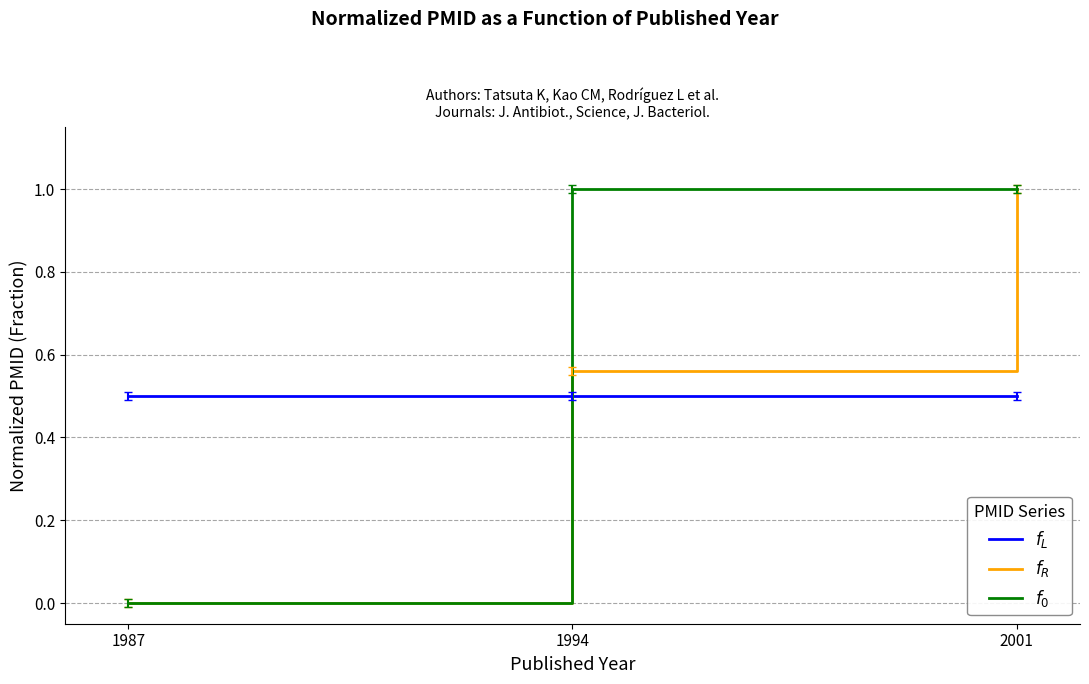

The $f_0$ series shows 1.3 at 1994. True or false?

False